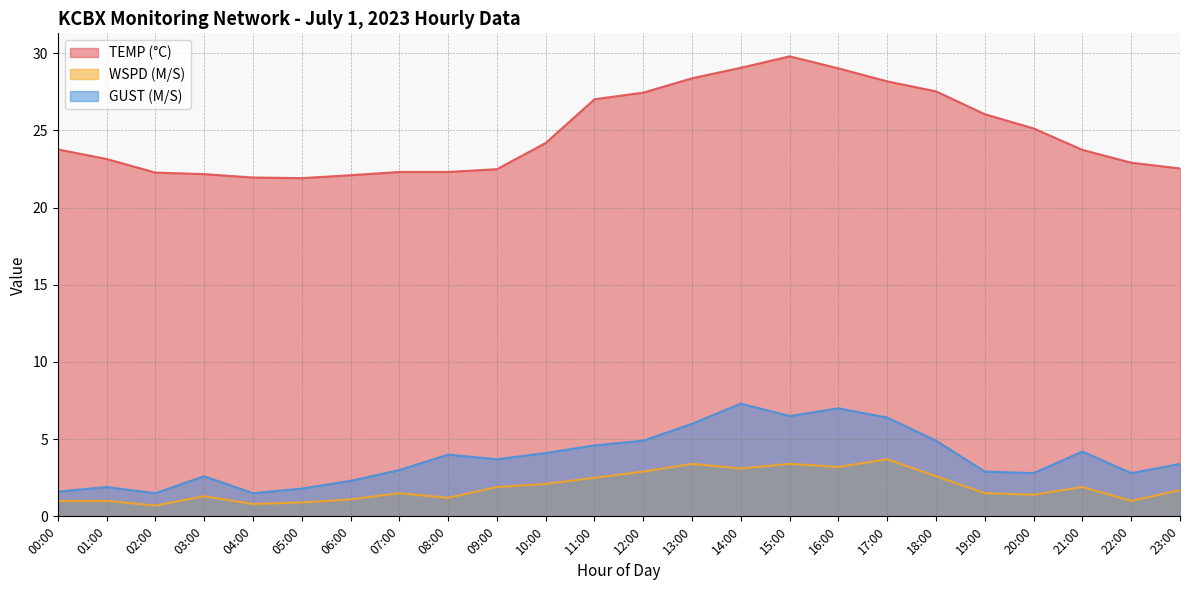

Where is the first local minimum for WSPD (M/S)?

02:00